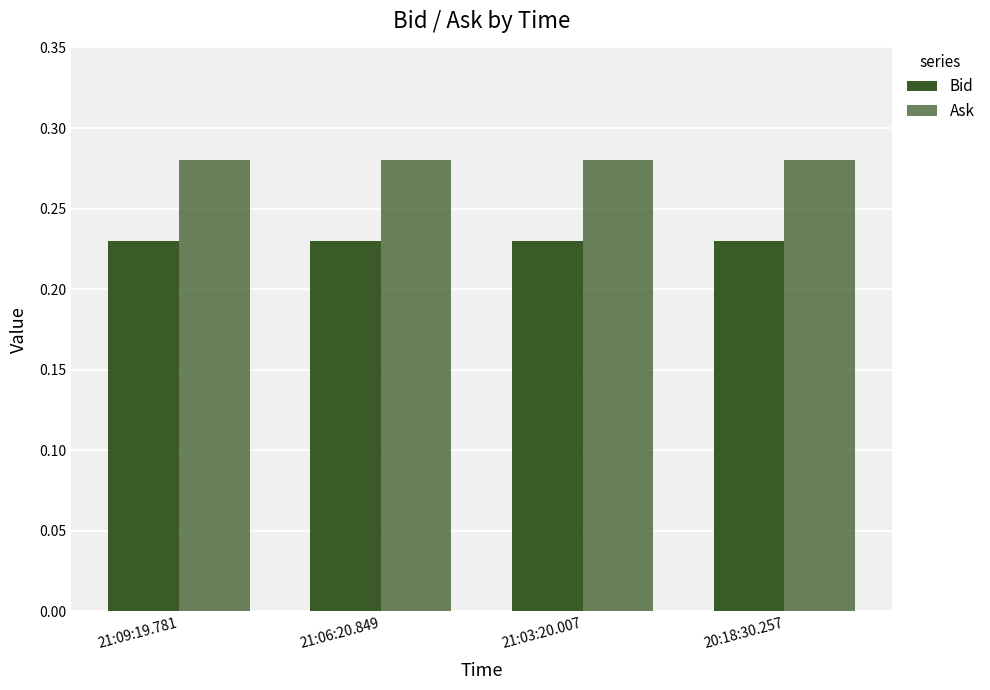

Count the number of data series in this chart.

2